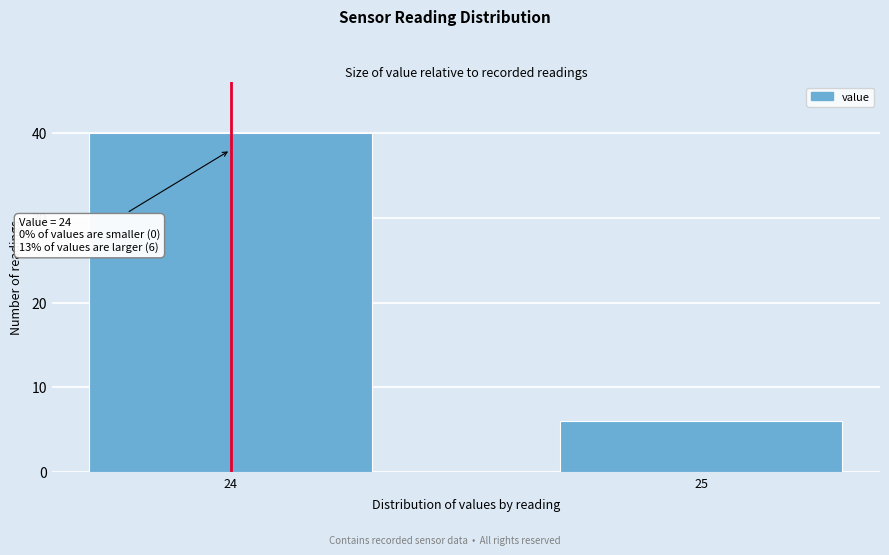

Reading right to left, list all the values displayed in this chart.

25=6	24=40